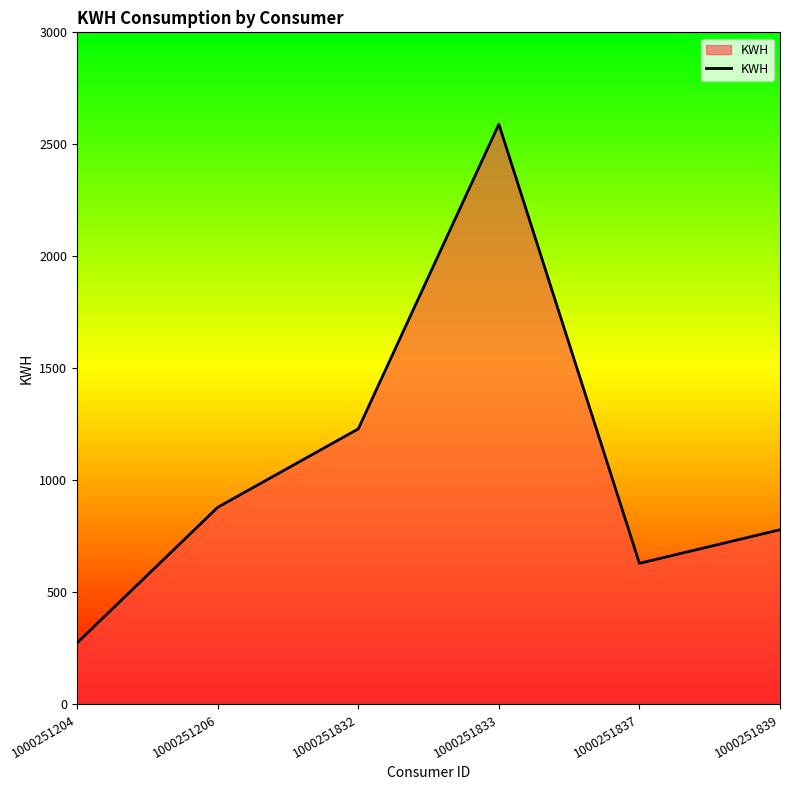

True or false: the data has more than 0 interior local peaks.

True